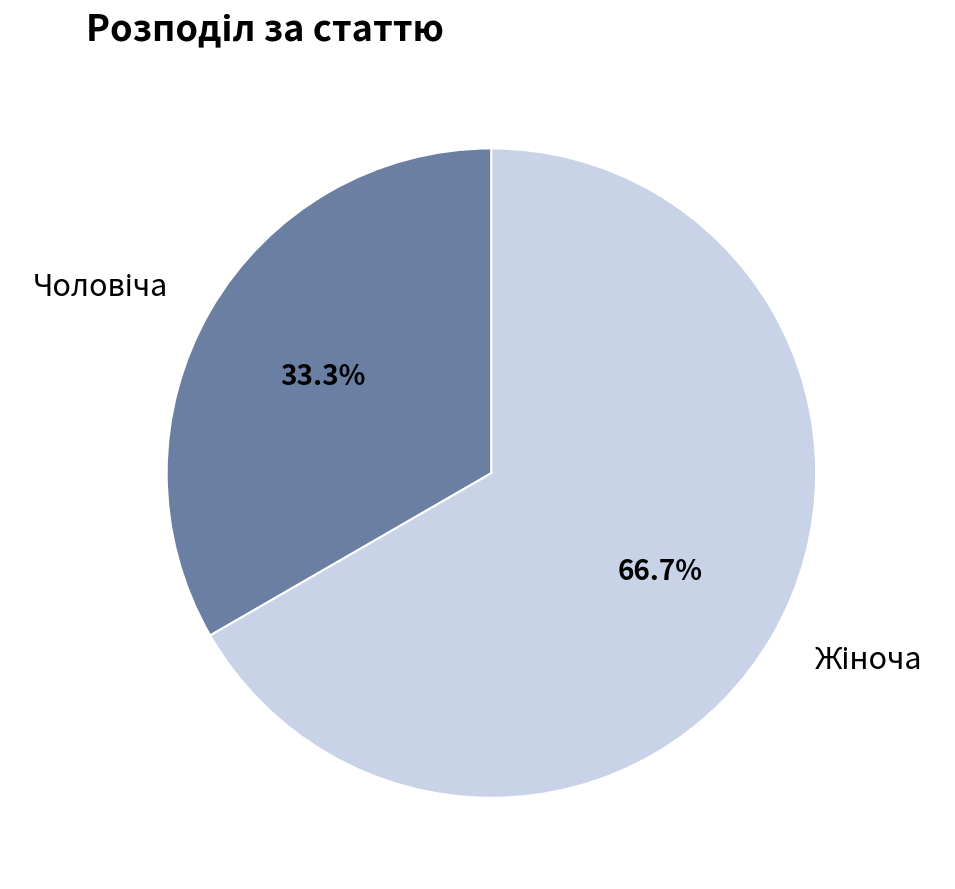

Is there any slice that represents more than half of the pie?

Yes